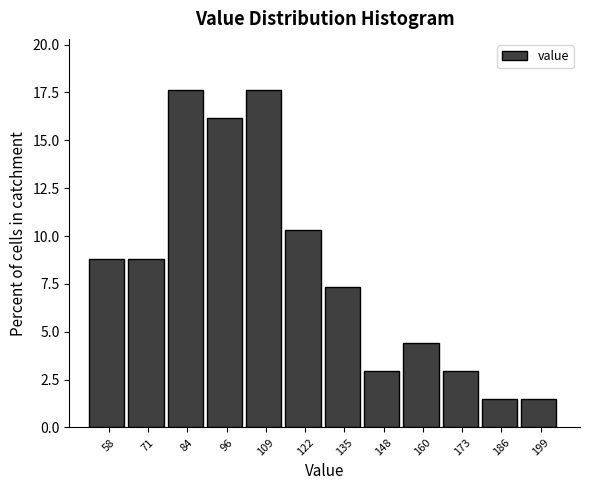

What is the height of the bar covering 90 to 104 on the x-axis? Neither the bar edges nor the heights are printed on the chart, so give them approximately, as read against the axes.

16.0